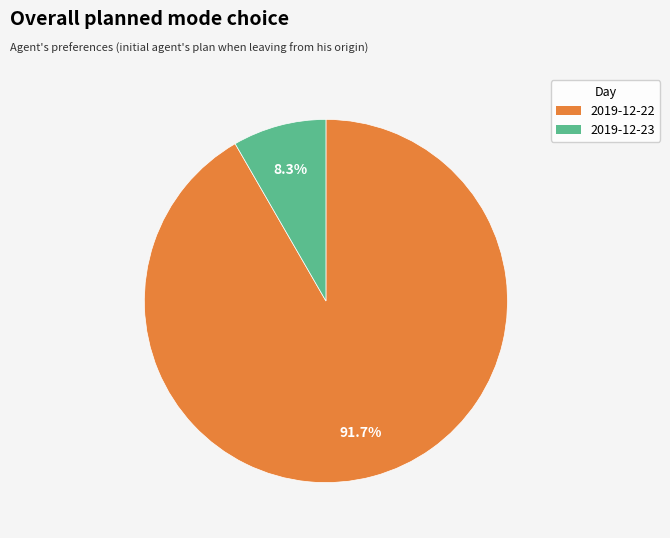

Which category has the smallest portion of the pie?

2019-12-23